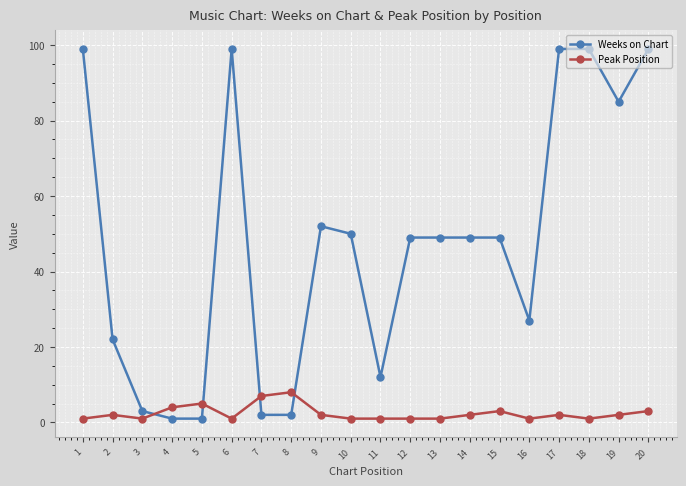

What are all the series names shown in the legend?

Weeks on Chart, Peak Position